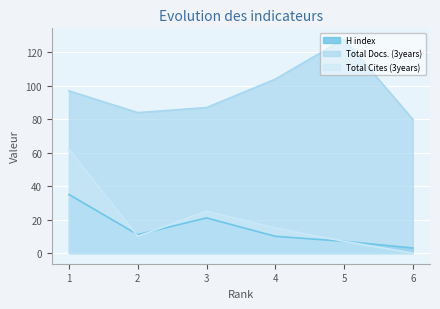

At 4, list the series in order from smallest to largest.

H index, Total Cites (3years), Total Docs. (3years)